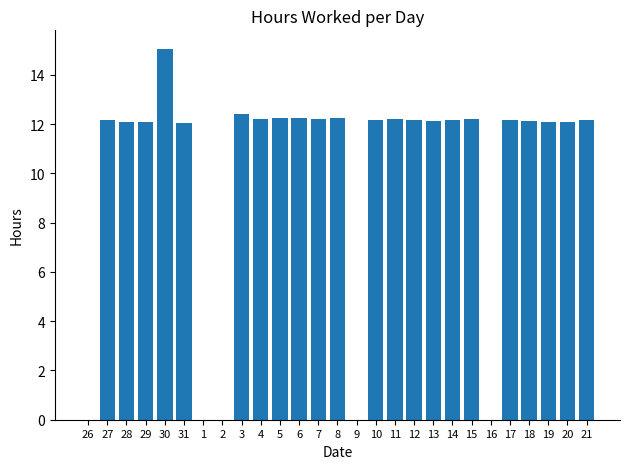

What is the sum of all values?

270.6